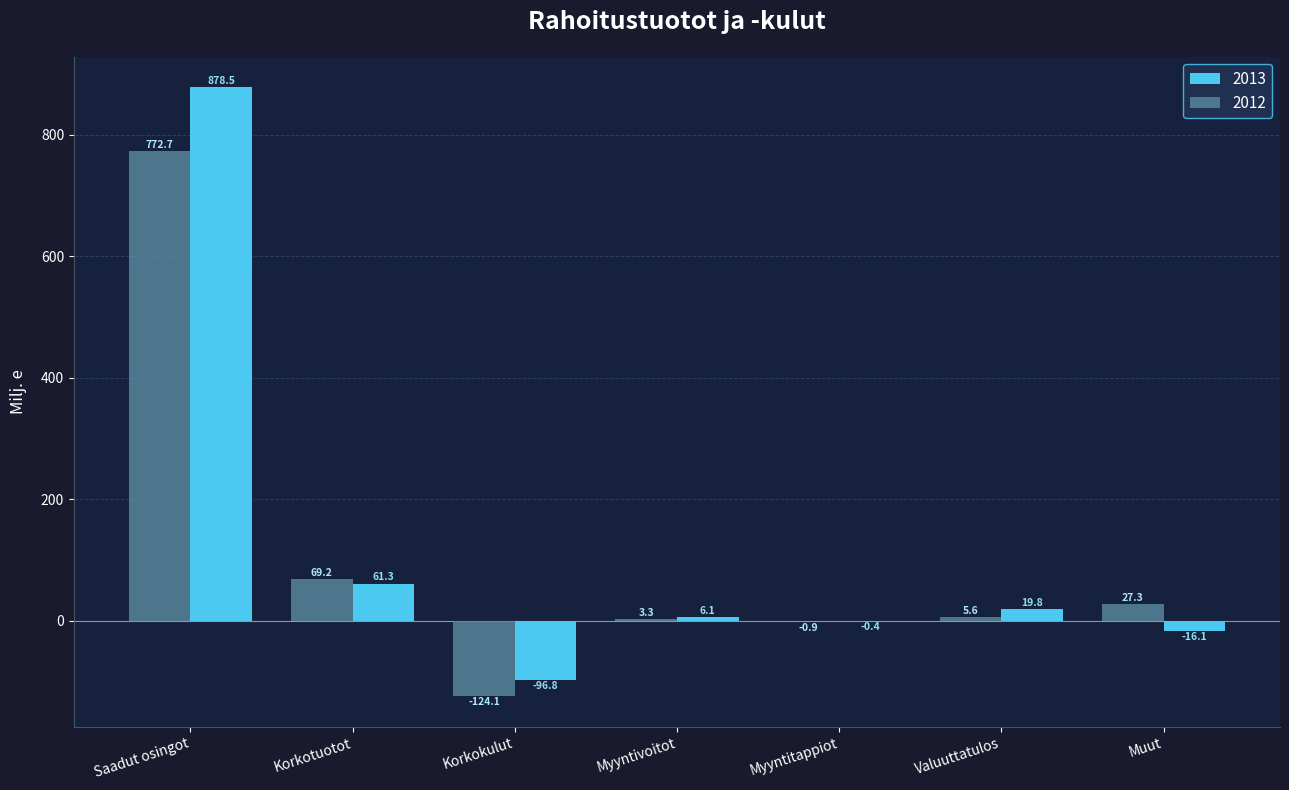

Is the value of 2013 at Valuuttatulos greater than the value of 2012 at Muut?

No